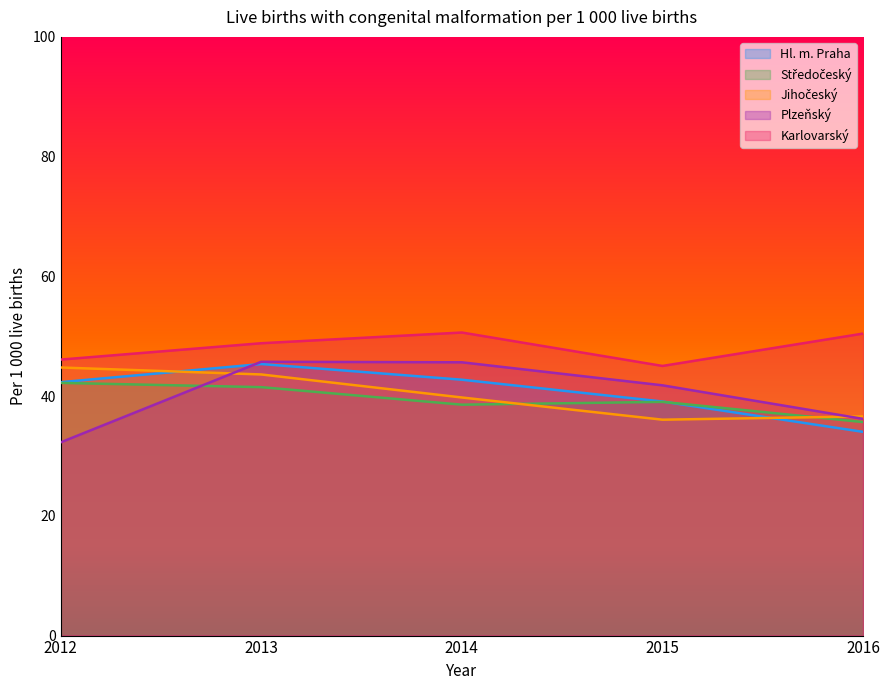

Is it true that Plzeňský equals 32.3 at 2012?

True